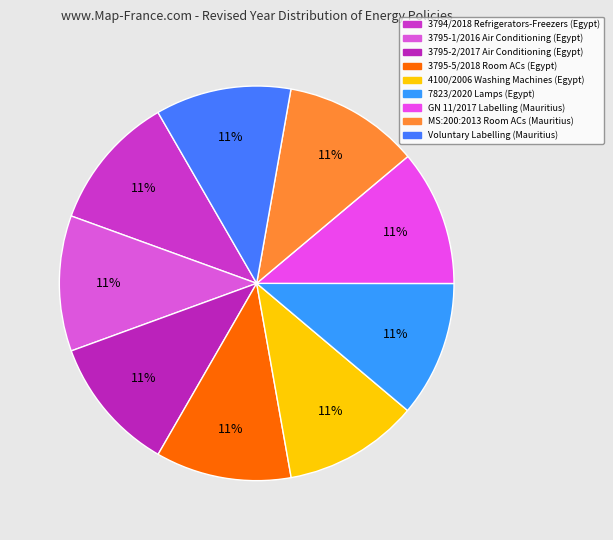

What percentage is the 3794/2018 Refrigerators-Freezers slice, to the nearest percent?

11%